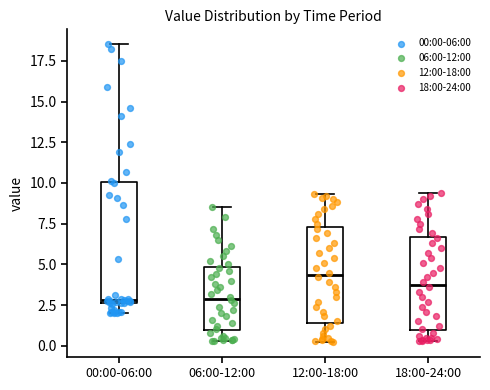

Where does the upper whisker of the box for 12:00-18:00 end on the y-axis? The values are not printed on the chart, so give them approximately, as read against the axis.

9.5